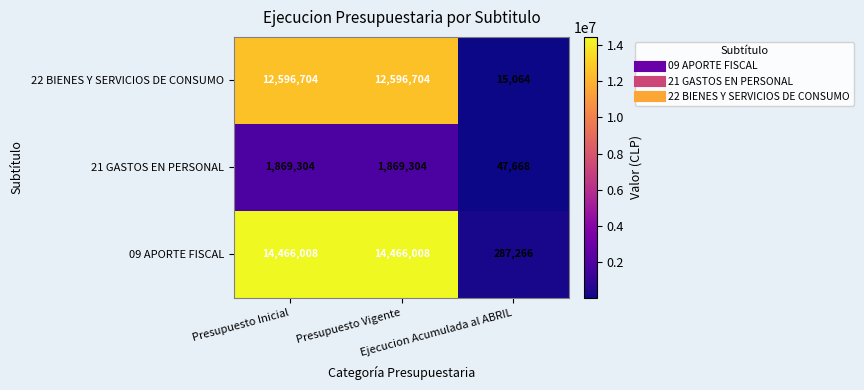

What is the smallest value displayed?

15064